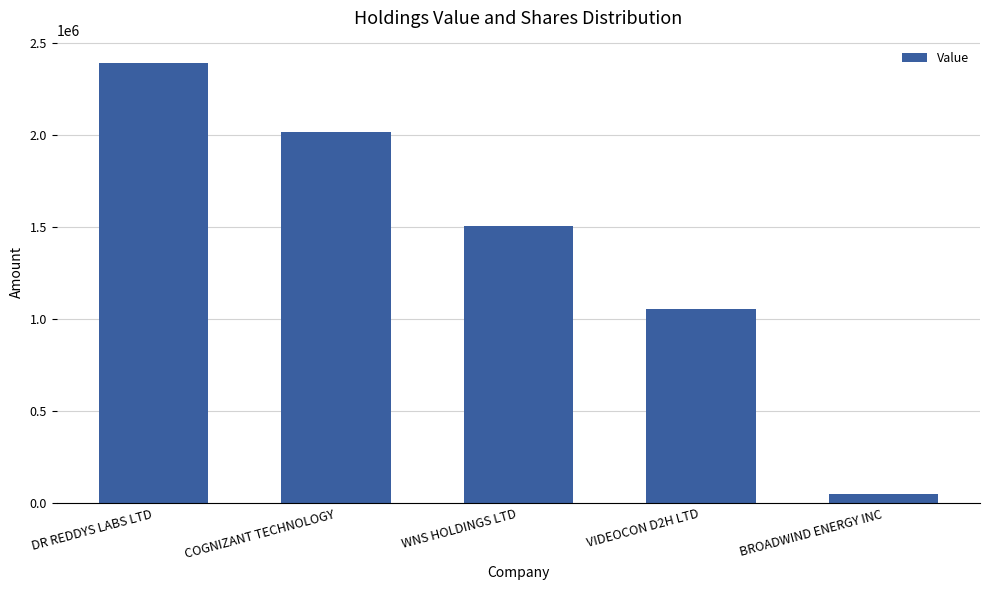

The value at VIDEOCON D2H LTD is 1057000. True or false?

True